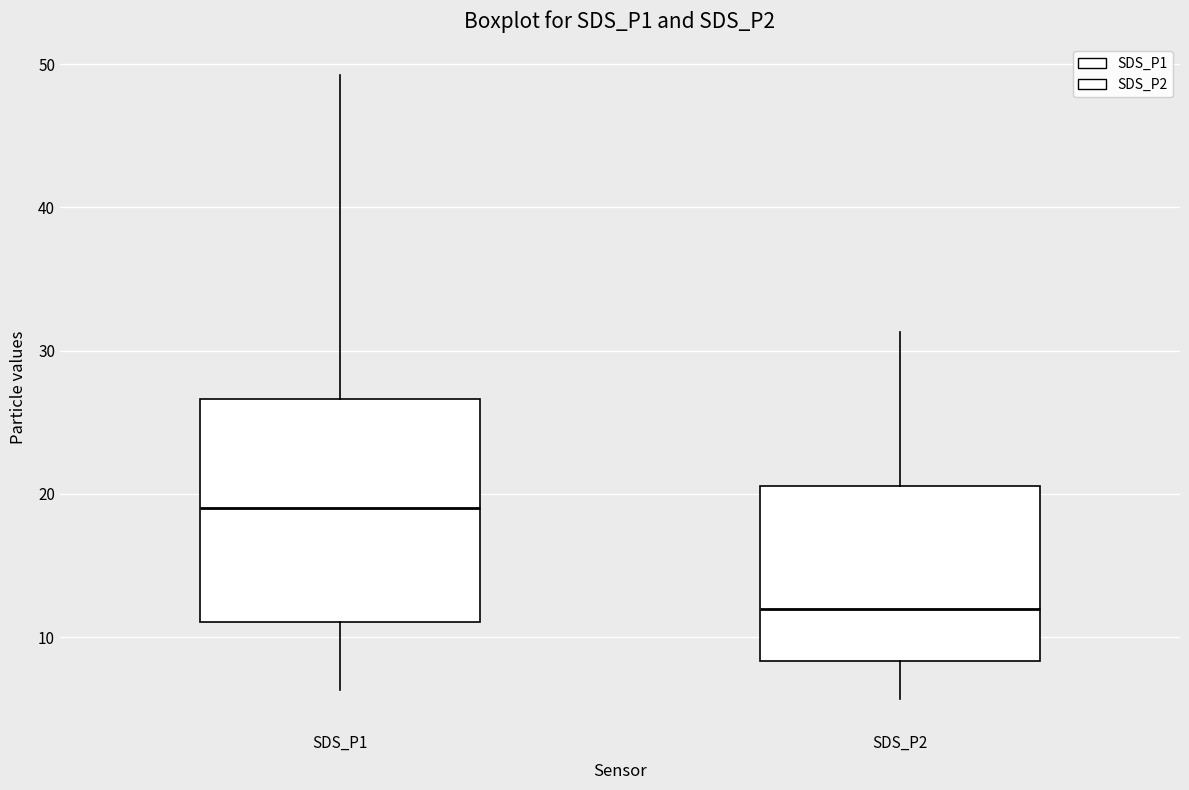

Reading left to right, transcribe this box plot: for each box, give where its median line is, the range the box spans, and where its two whiskers end, as read against the y-axis. The values are not printed on the chart, so give them approximately, as read against the axis.

SDS_P1: median 19, box 11 to 27, whiskers 6 to 49
SDS_P2: median 12, box 8 to 21, whiskers 6 to 31